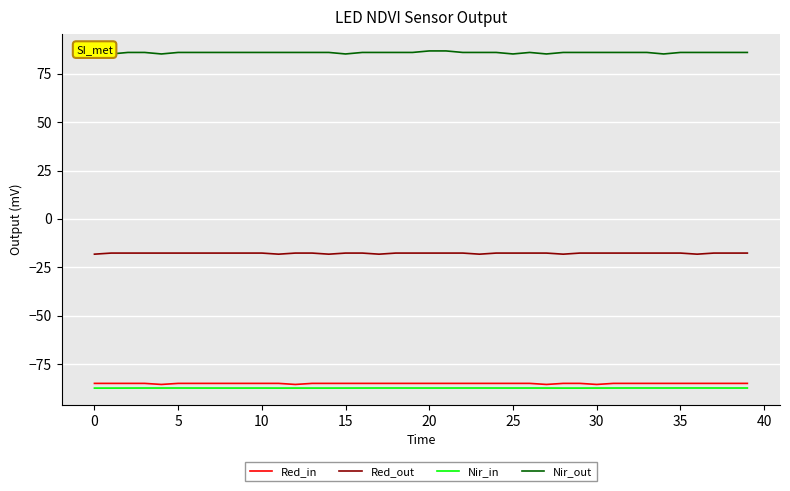

What is the spread (max minus min) of values at 17?

173.2